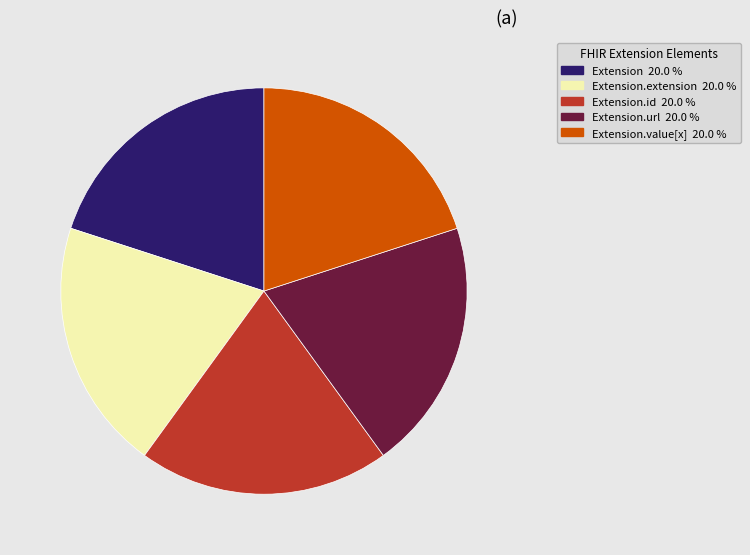

Is there a majority slice in this chart?

No